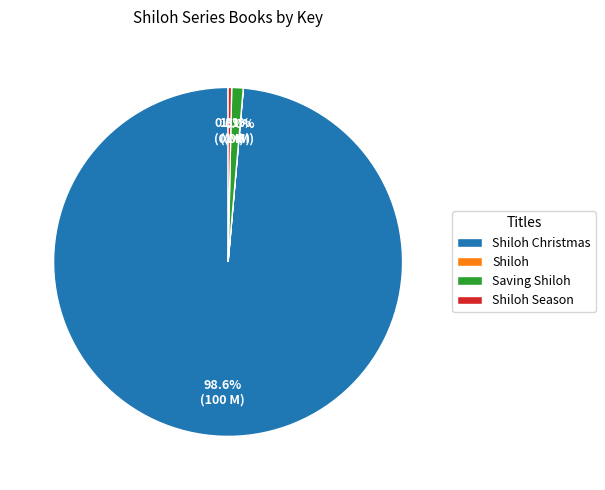

Does any single category account for the majority?

Yes